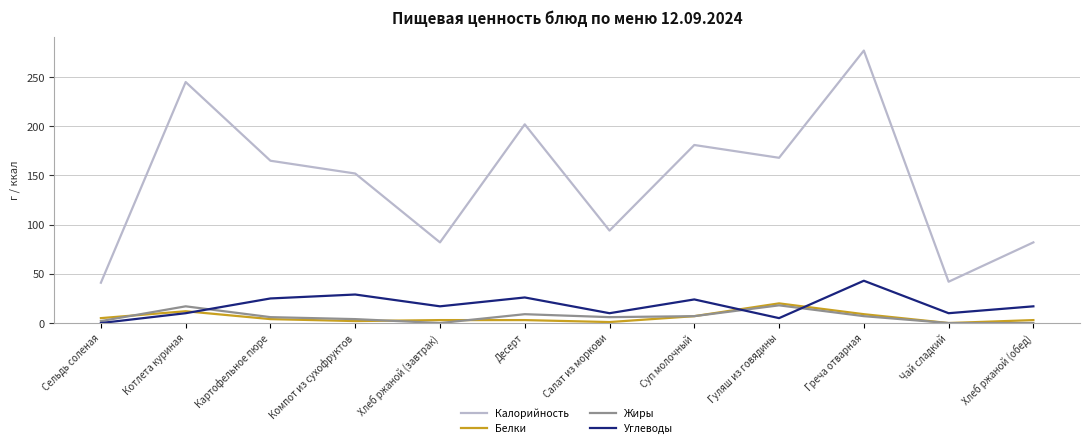

Where is Калорийность nearest to the value 159?

Картофельное пюре